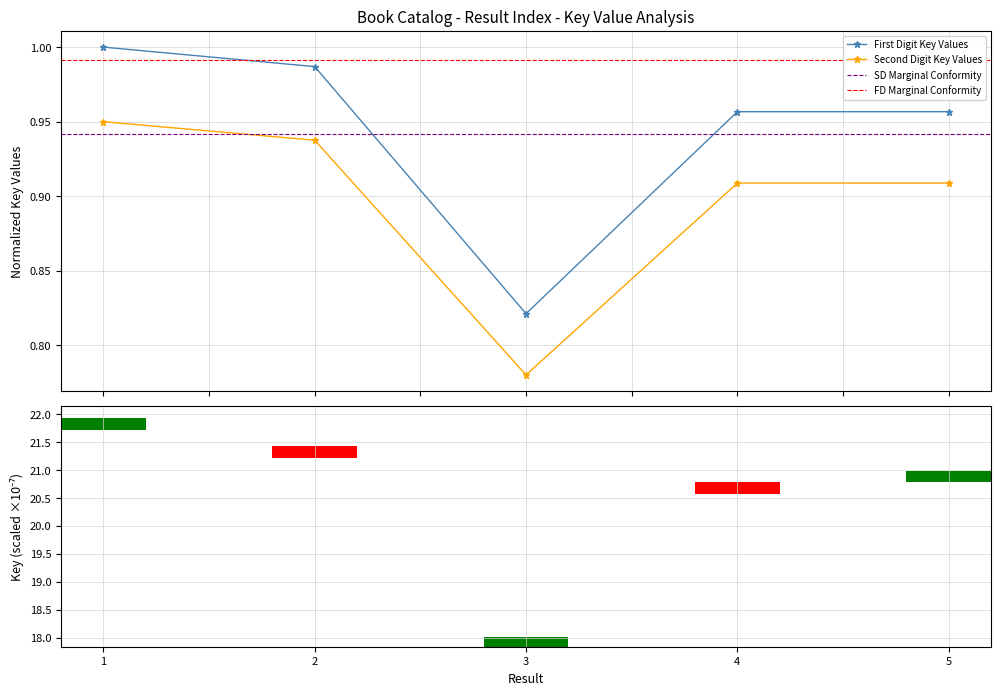

True or false: First Digit Key Values has more than 2 points higher than both neighbors.

False